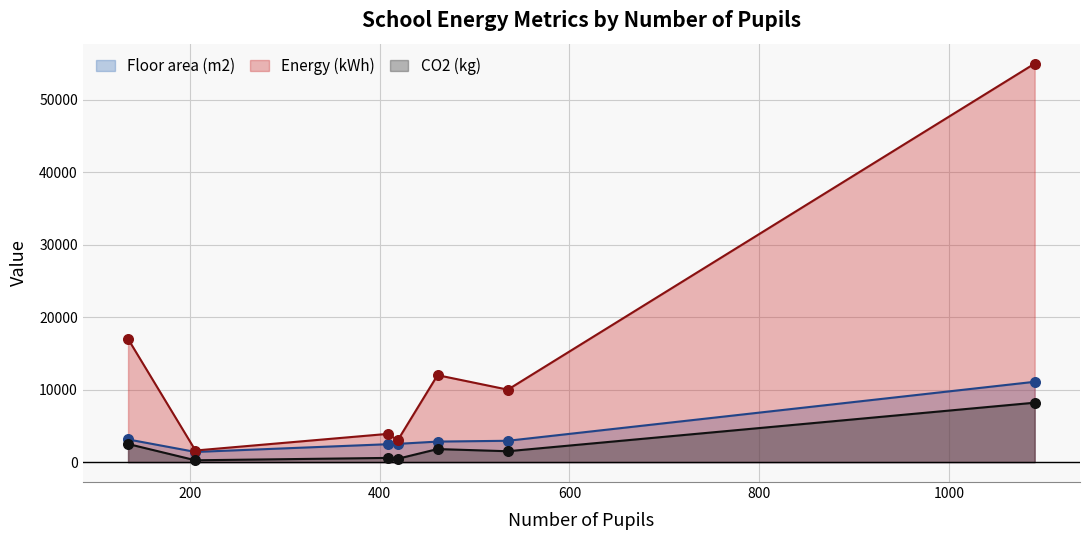

What is the total value across all series at Mossbrook School?

22629